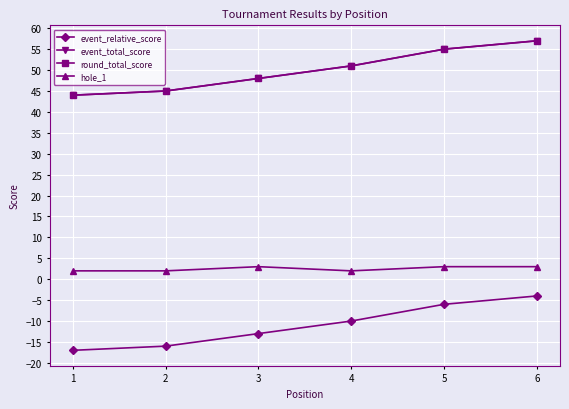

Which series changed the most between 3 and 4?

event_relative_score